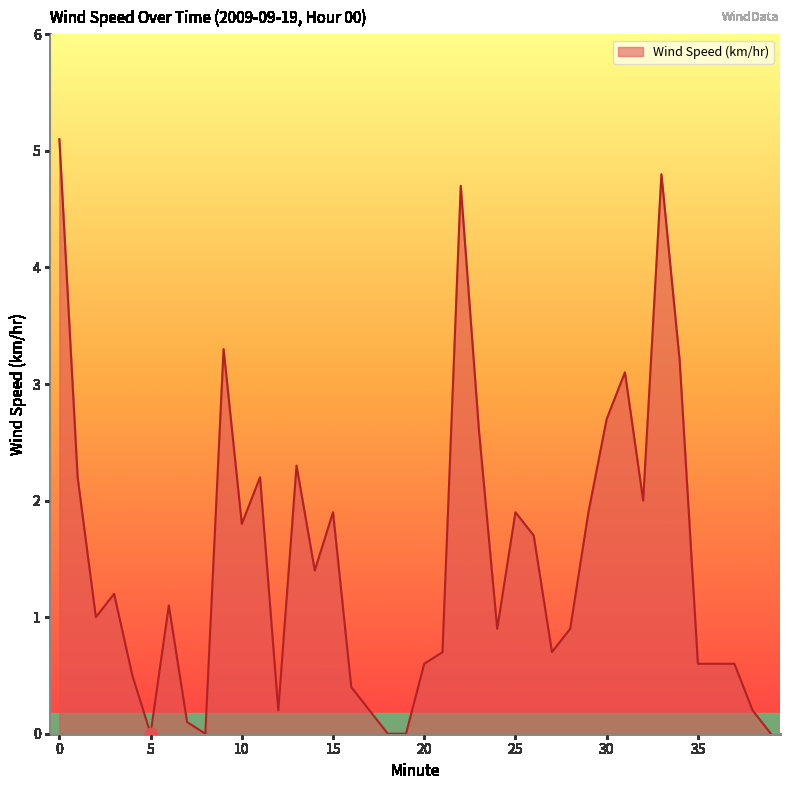

What is the difference between the maximum and minimum values?

5.1